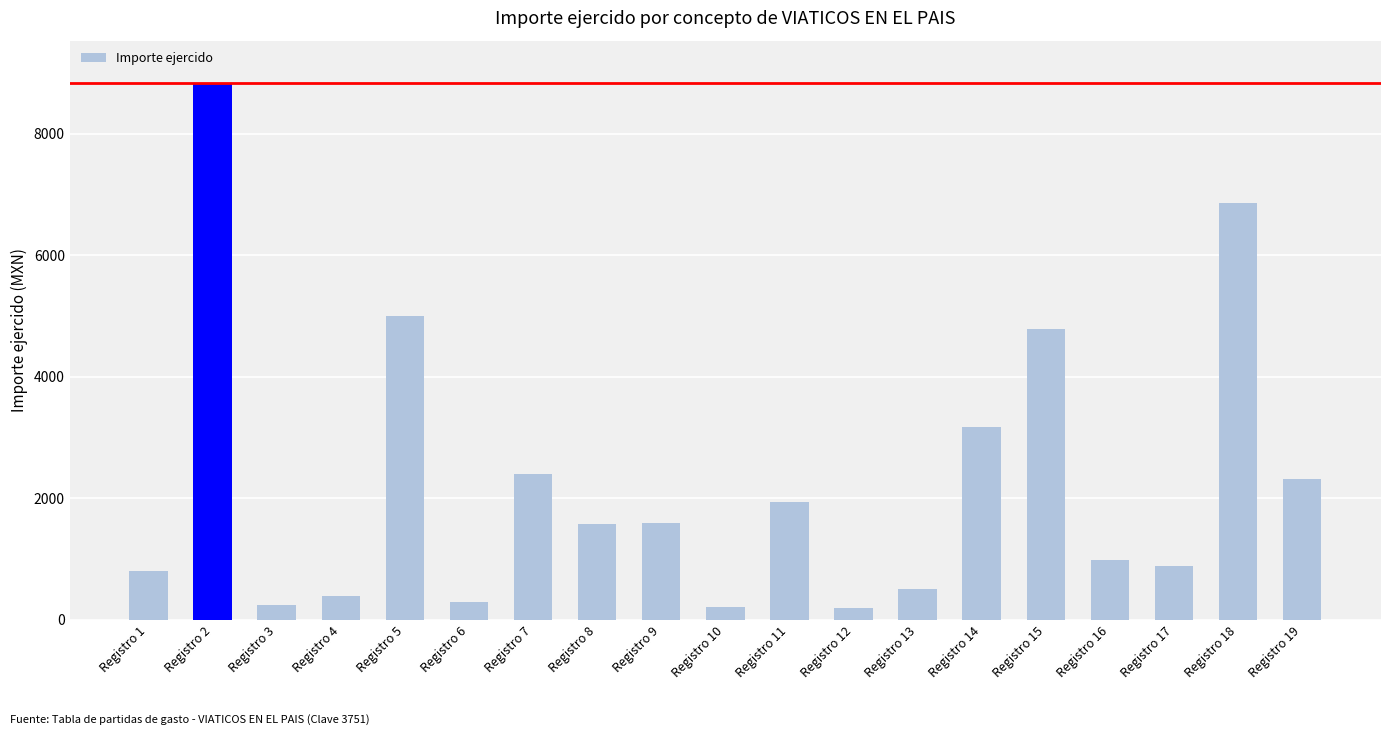

Which has a higher value, Registro 2 or Registro 18?

Registro 2